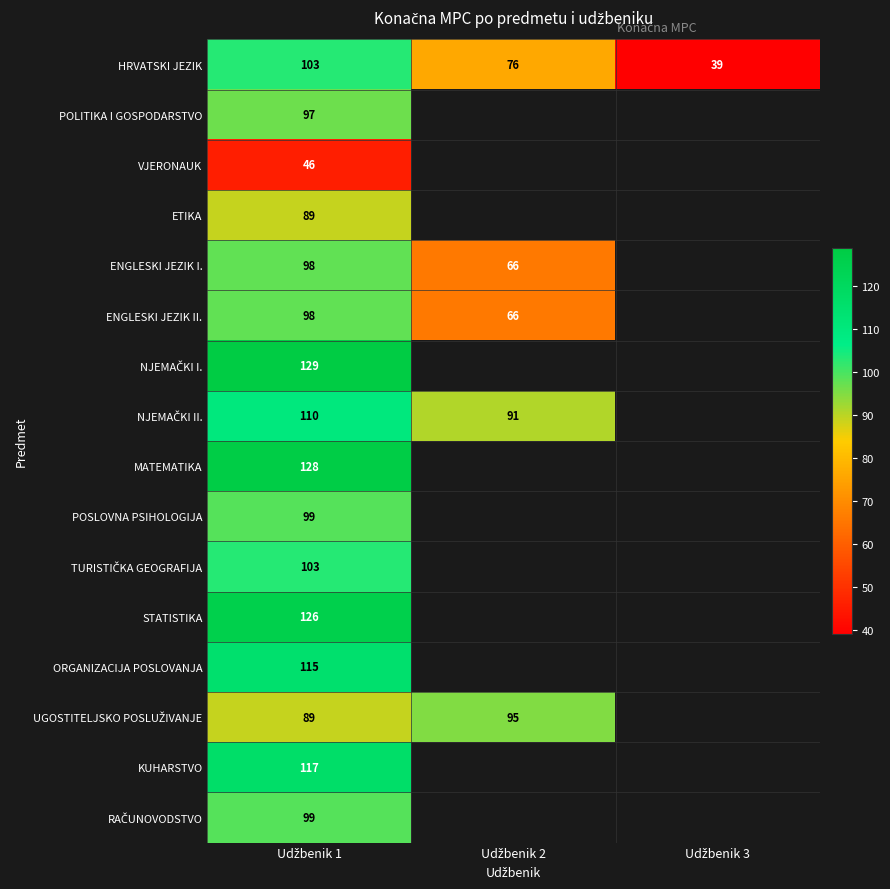

What is the highest value of the HRVATSKI JEZIK series?

103